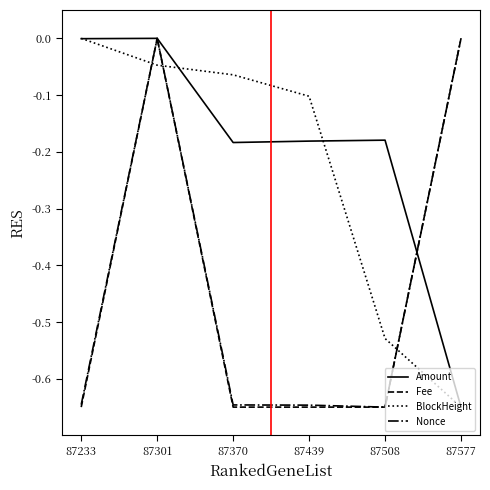

After their last crossing, which series has the higher values: BlockHeight or Fee?

Fee